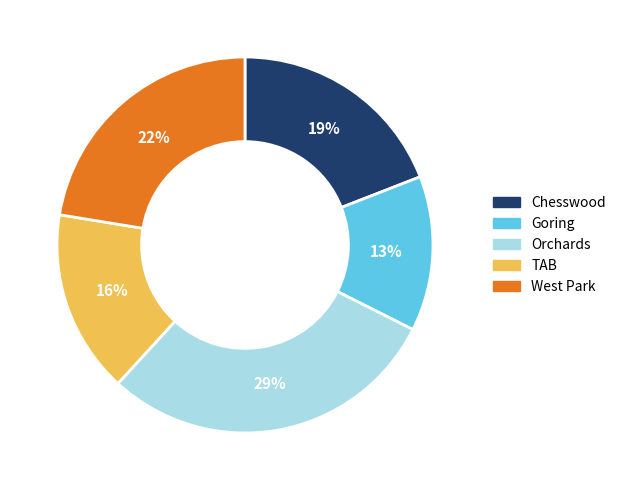

To the nearest percent, what is the difference between the largest and smallest slice percentages?

16%